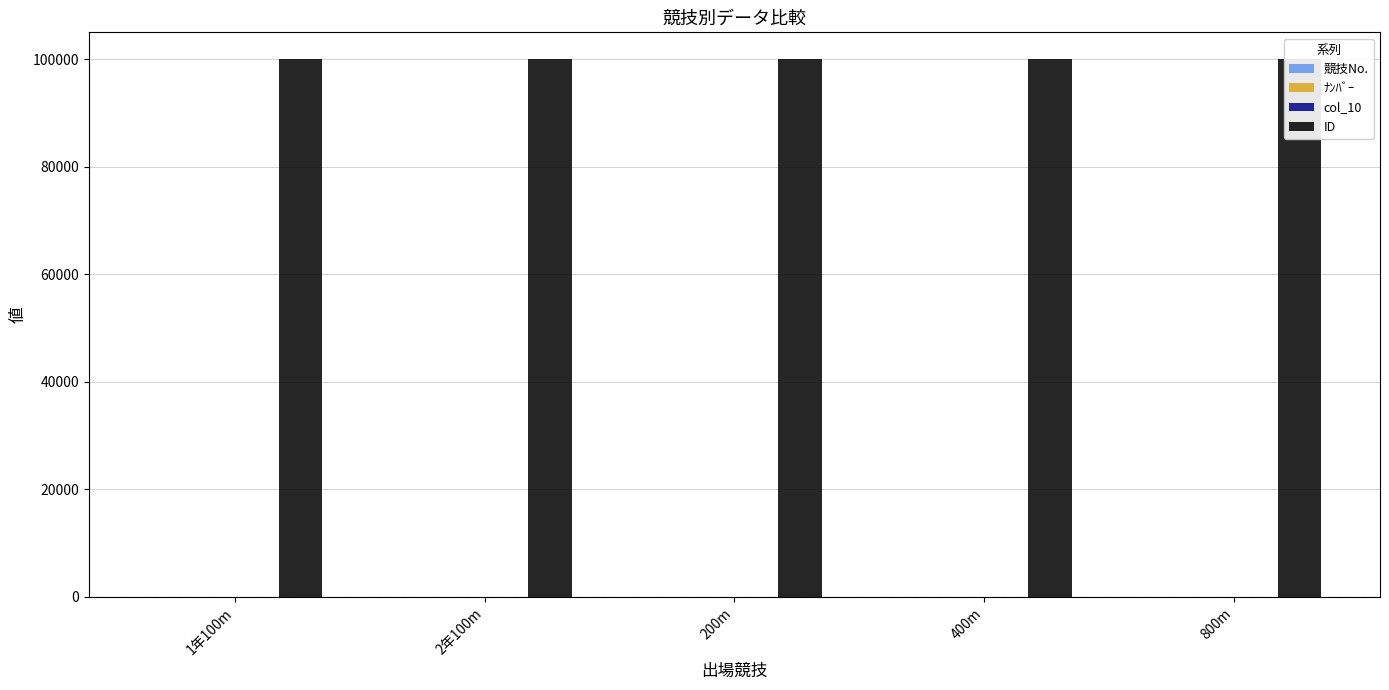

What are all the series names shown in the legend?

競技No., ﾅﾝﾊﾞｰ, col_10, ID